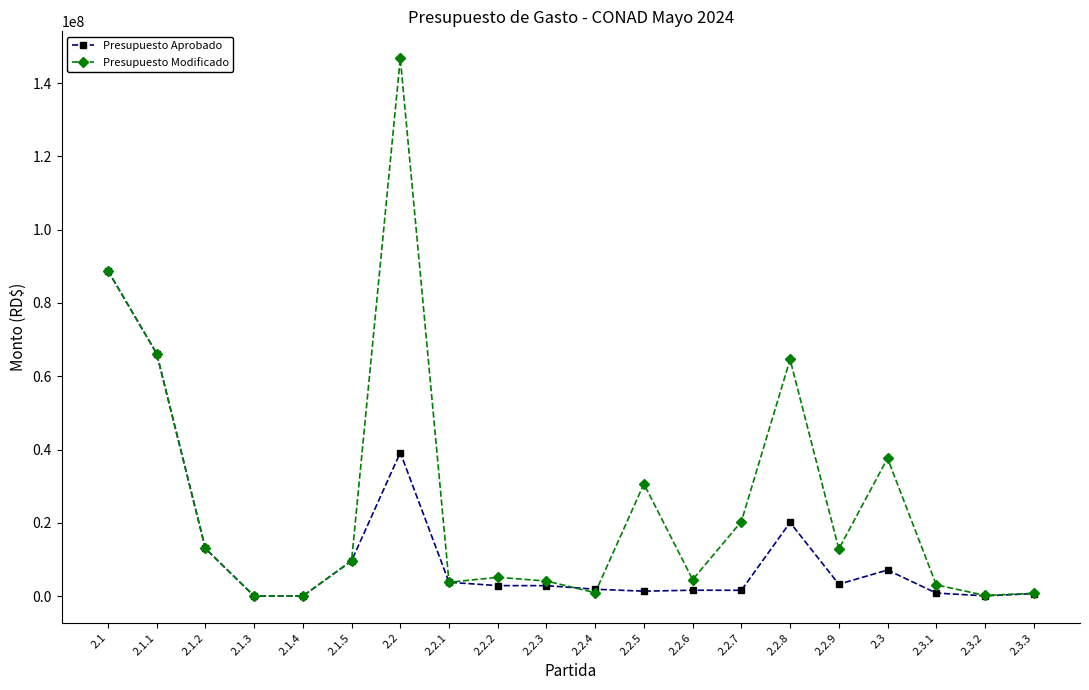

Rank the series by their average value, from highest to lowest.

Presupuesto Modificado, Presupuesto Aprobado